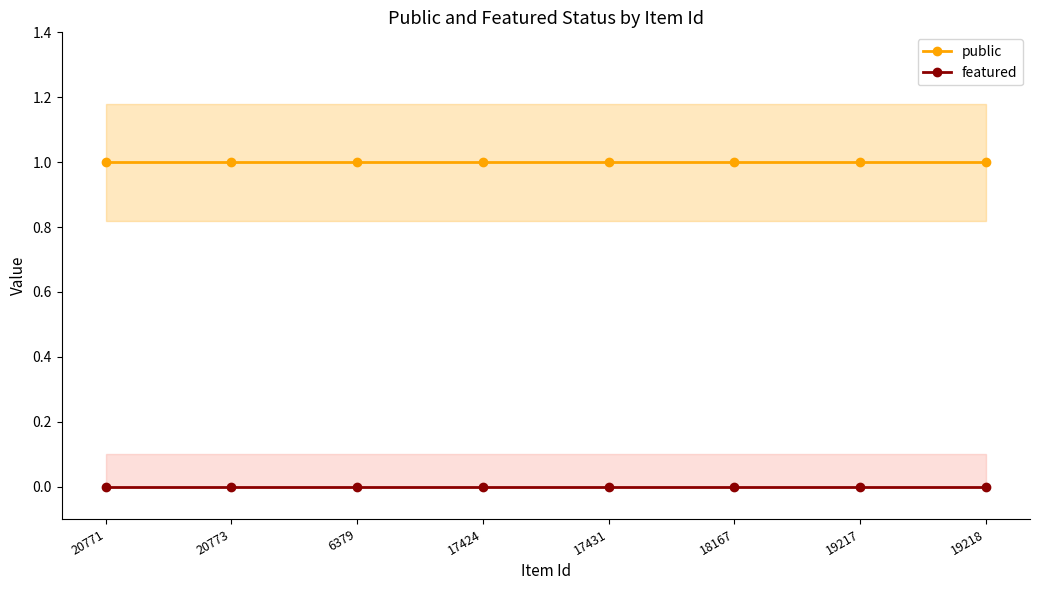

True or false: public and featured cross at least once.

False